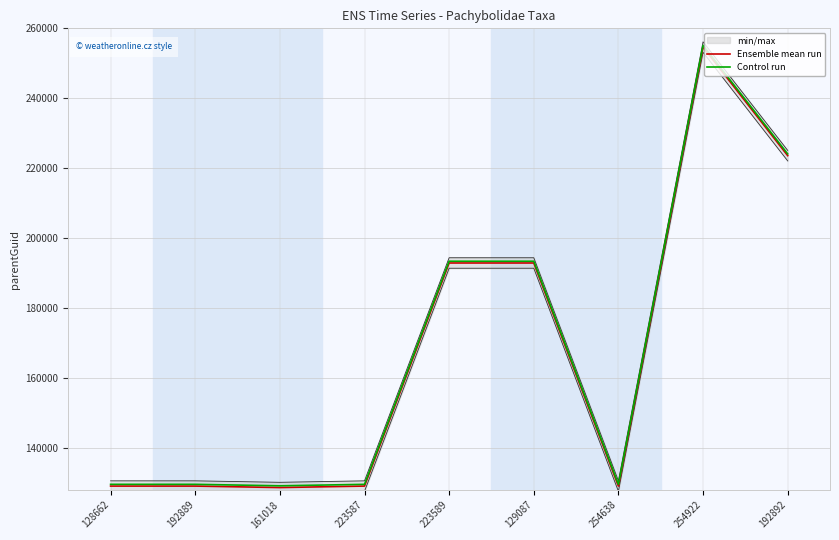

What are all the series names shown in the legend?

Ensemble mean run, Control run